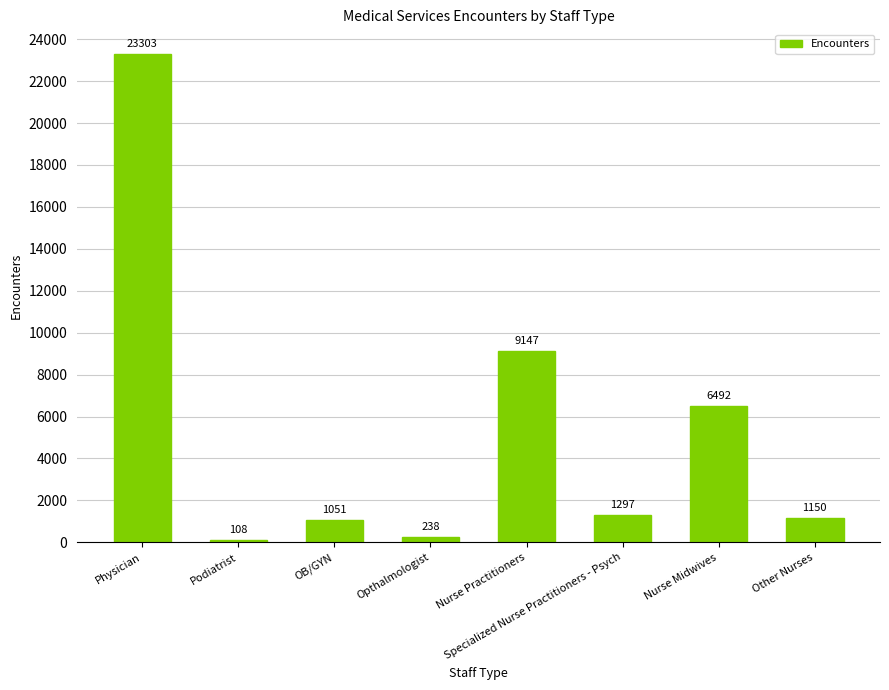

What is the average value?

5348